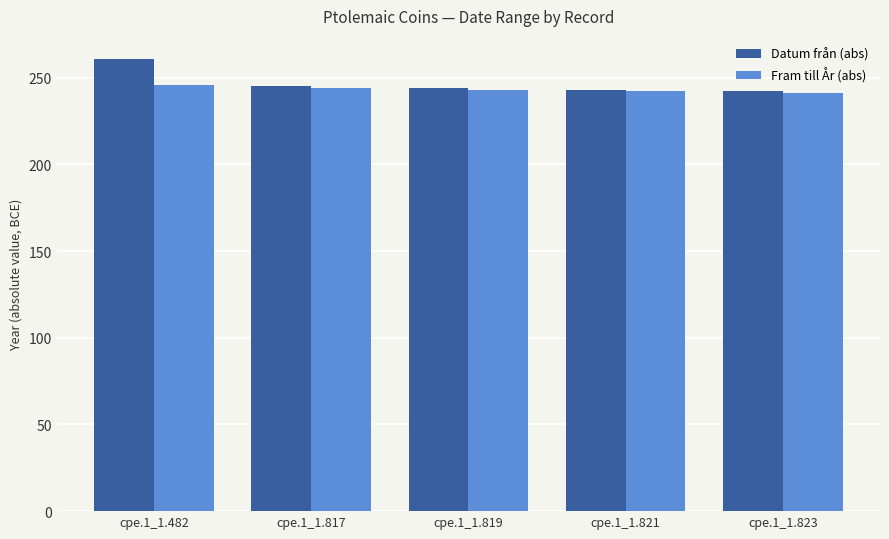

Which series has the largest range (max minus min)?

Datum från (abs)